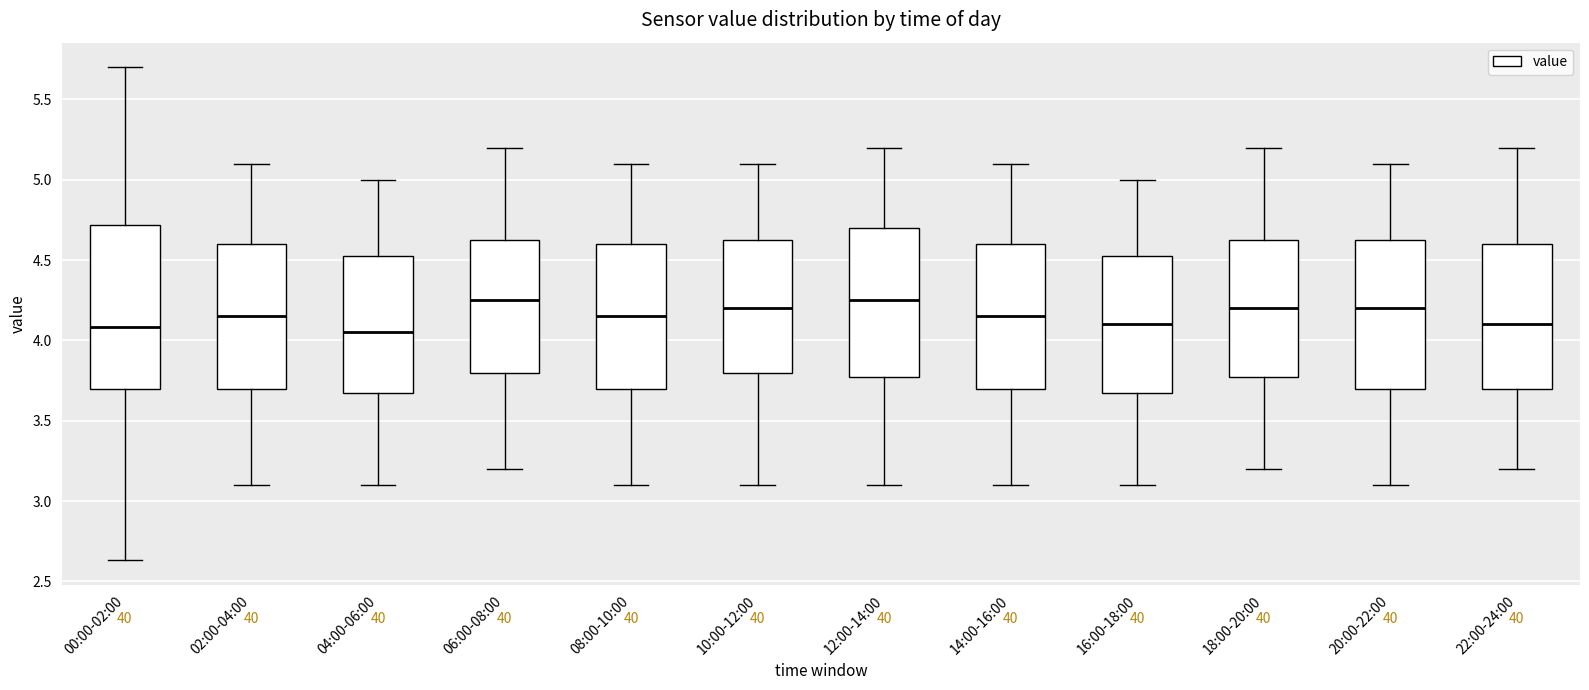

Reading left to right, read every box against the y-axis: the position of its median line, the range the box covers, and the ends of its whiskers. The values are not printed on the chart, so give them approximately, as read against the axis.

00:00-02:00: median 4.10, box 3.70 to 4.70, whiskers 2.65 to 5.70
02:00-04:00: median 4.15, box 3.70 to 4.60, whiskers 3.10 to 5.10
04:00-06:00: median 4.05, box 3.70 to 4.55, whiskers 3.10 to 5.00
06:00-08:00: median 4.25, box 3.80 to 4.65, whiskers 3.20 to 5.20
08:00-10:00: median 4.15, box 3.70 to 4.60, whiskers 3.10 to 5.10
10:00-12:00: median 4.20, box 3.80 to 4.65, whiskers 3.10 to 5.10
12:00-14:00: median 4.25, box 3.80 to 4.70, whiskers 3.10 to 5.20
14:00-16:00: median 4.15, box 3.70 to 4.60, whiskers 3.10 to 5.10
16:00-18:00: median 4.10, box 3.70 to 4.55, whiskers 3.10 to 5.00
18:00-20:00: median 4.20, box 3.80 to 4.65, whiskers 3.20 to 5.20
20:00-22:00: median 4.20, box 3.70 to 4.65, whiskers 3.10 to 5.10
22:00-24:00: median 4.10, box 3.70 to 4.60, whiskers 3.20 to 5.20